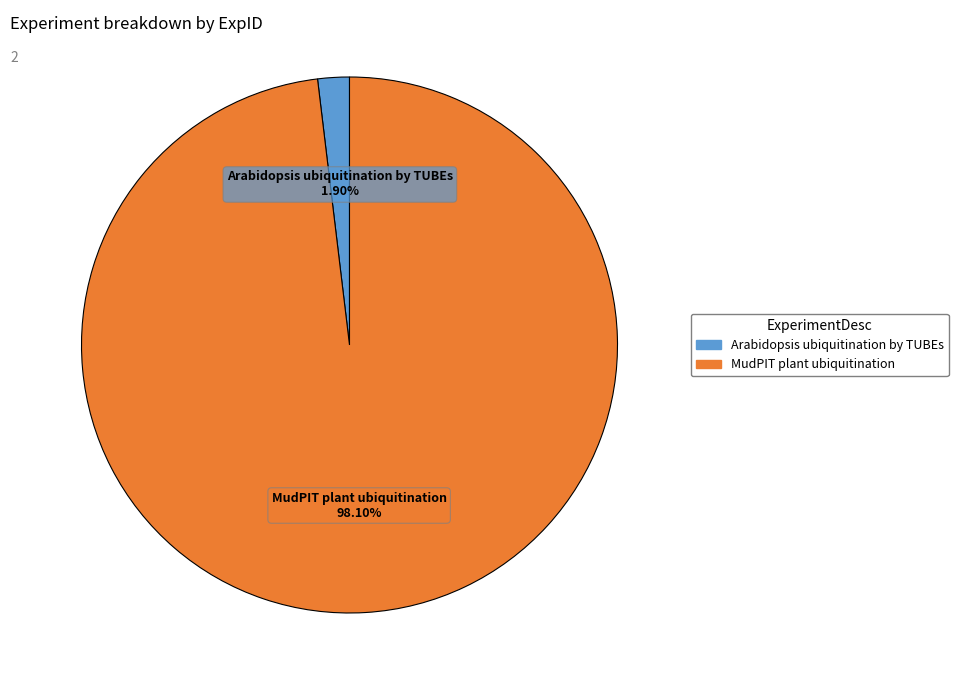

Count the number of slices in the pie.

2